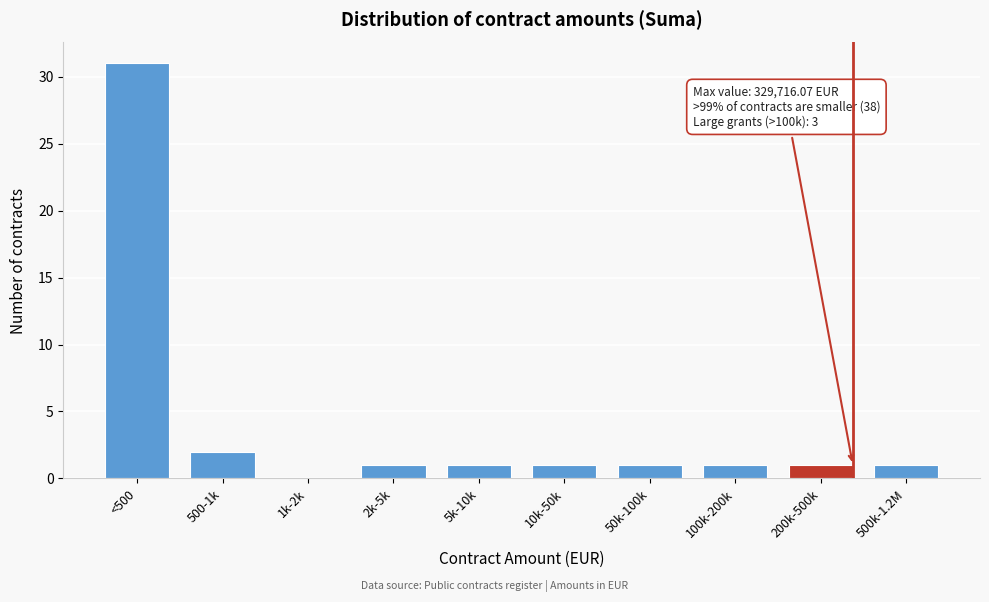

What is the change in value from <500 to 500-1k?

-29